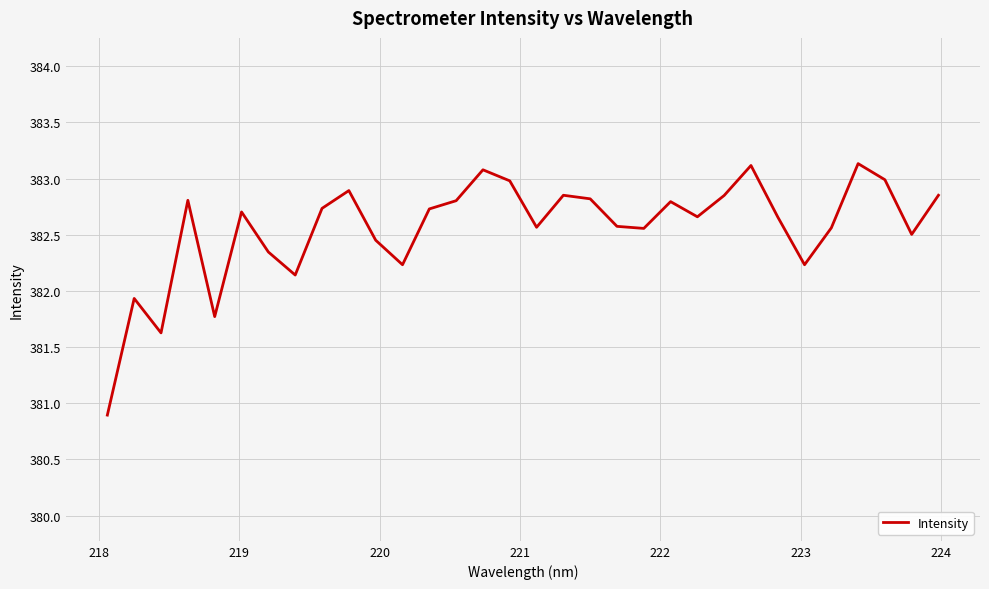

What is the difference between the maximum and minimum values?

2.2